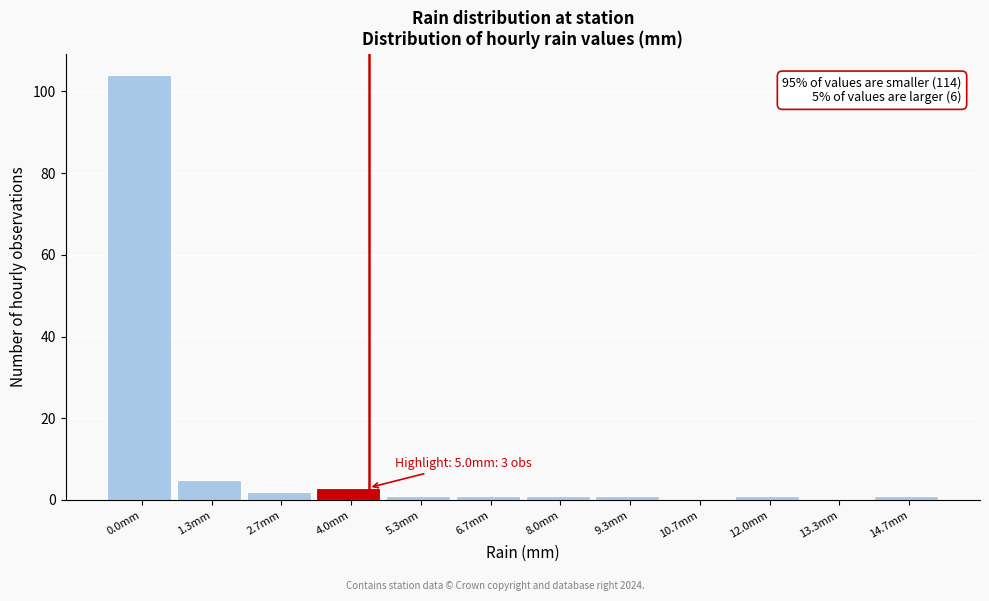

Reading left to right, list all the values displayed in this chart.

0.0mm=104	1.3mm=5	2.7mm=2	4.0mm=3	5.3mm=1	6.7mm=1	8.0mm=1	9.3mm=1	10.7mm=0	12.0mm=1	13.3mm=0	14.7mm=1